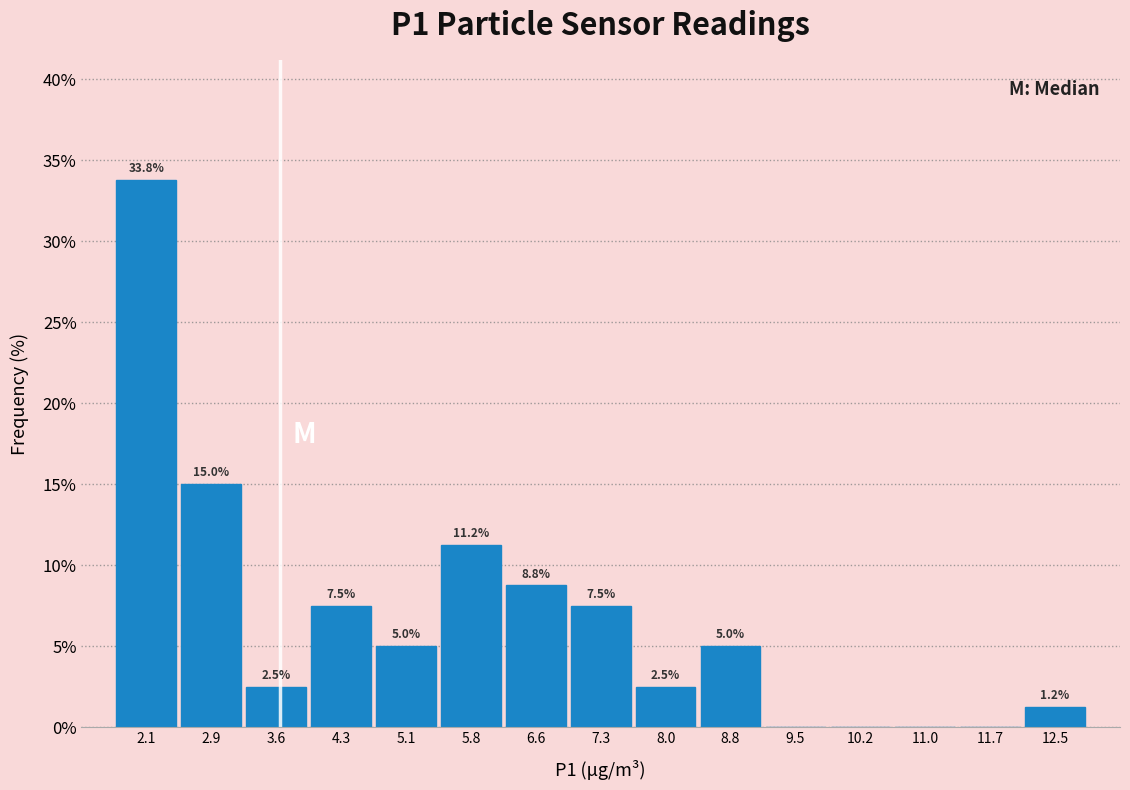

Over which range of the x-axis is the bar tallest?

1.8 to 2.5